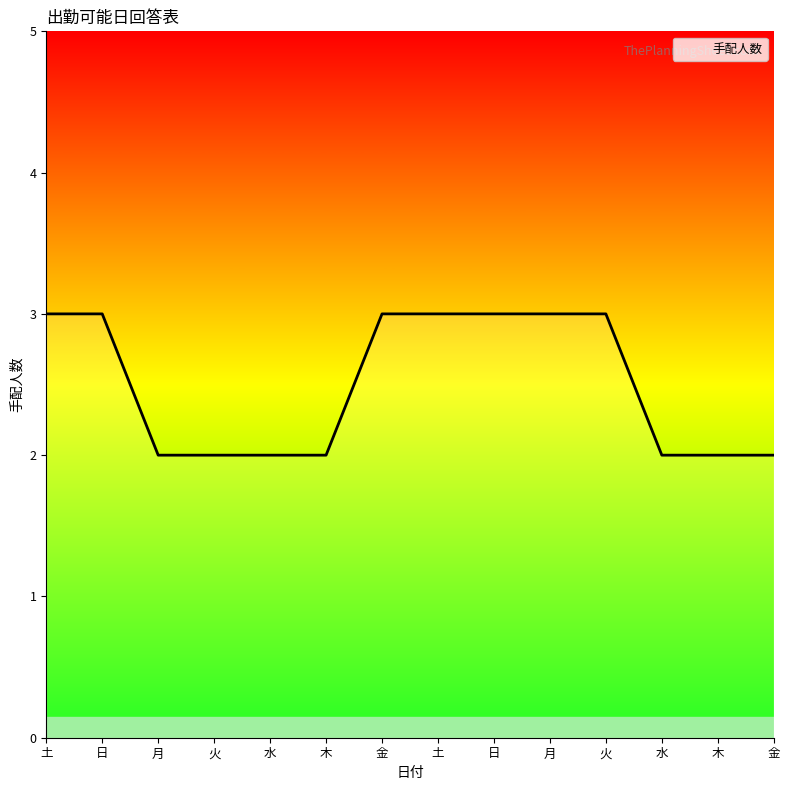

Rank the categories by value from highest to lowest.

土, 日, 金, 土, 日, 月, 火, 月, 火, 水, 木, 水, 木, 金